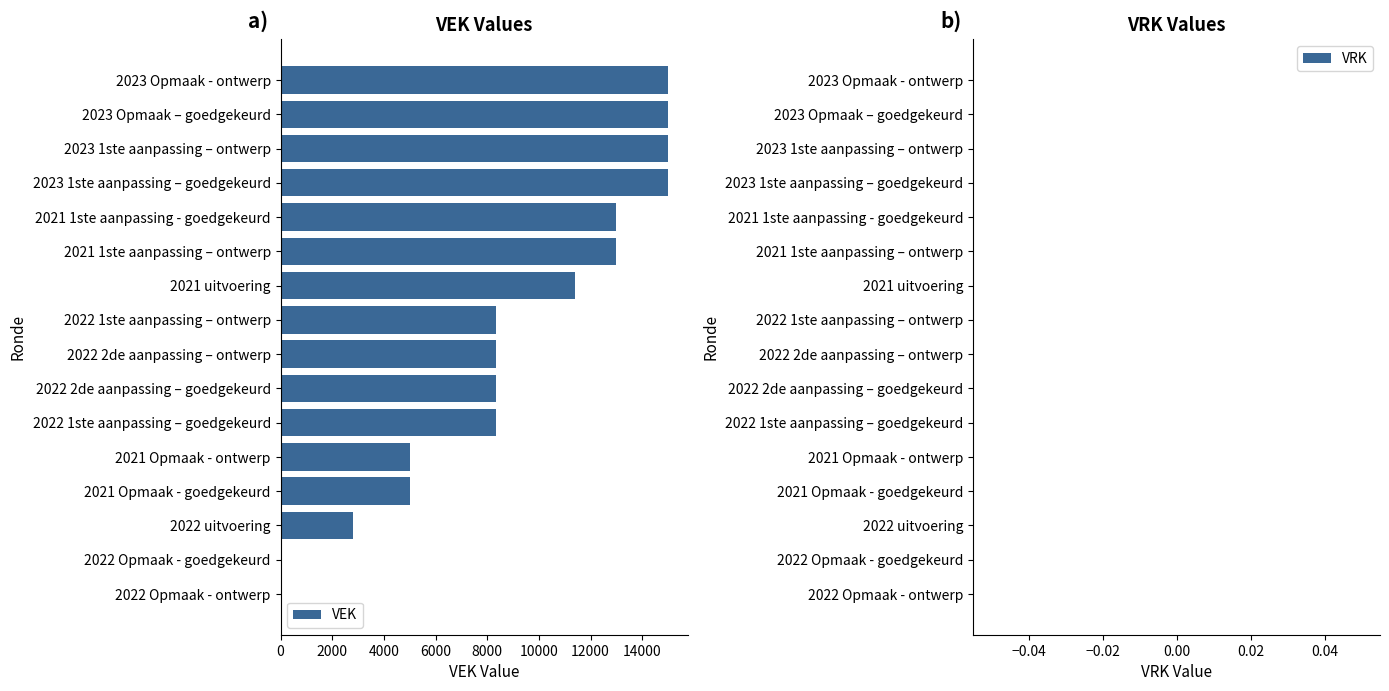

Reading top to bottom, list all the values displayed in this chart.

2023 Opmaak - ontwerp=15000	2023 Opmaak – goedgekeurd=15000	2023 1ste aanpassing – ontwerp=15000	2023 1ste aanpassing – goedgekeurd=15000	2021 1ste aanpassing - goedgekeurd=13000	2021 1ste aanpassing – ontwerp=13000	2021 uitvoering=11400	2022 1ste aanpassing – ontwerp=8323	2022 2de aanpassing – ontwerp=8323	2022 2de aanpassing – goedgekeurd=8323	2022 1ste aanpassing – goedgekeurd=8323	2021 Opmaak - ontwerp=5000	2021 Opmaak - goedgekeurd=5000	2022 uitvoering=2800	2022 Opmaak - goedgekeurd=0	2022 Opmaak - ontwerp=0